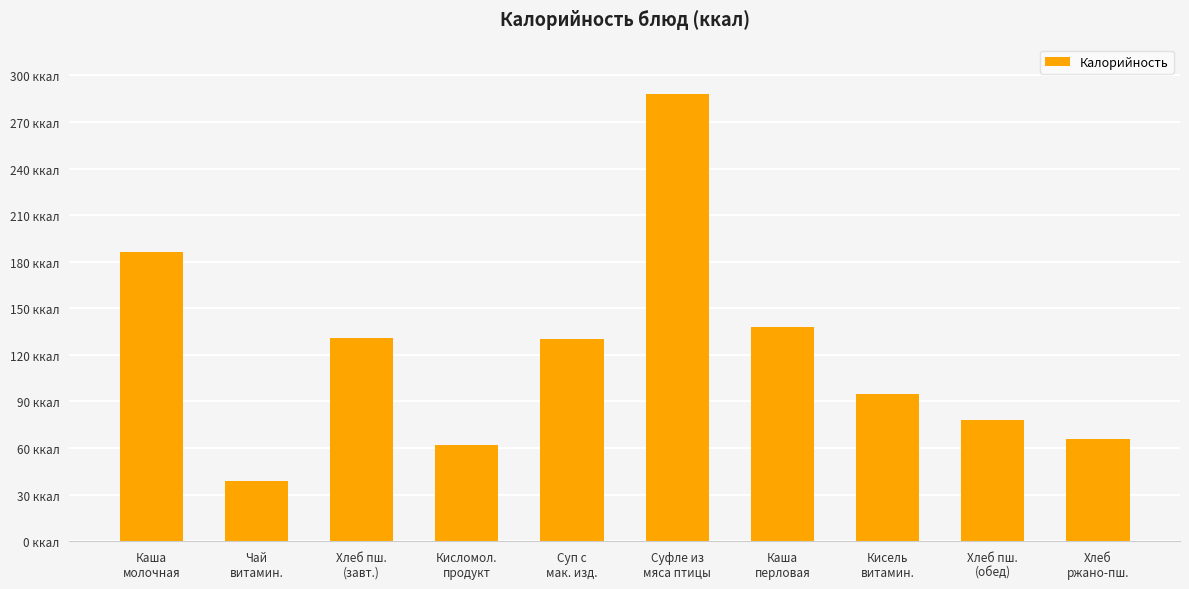

What is the label of the 1st bar from the left?

Каша
молочная